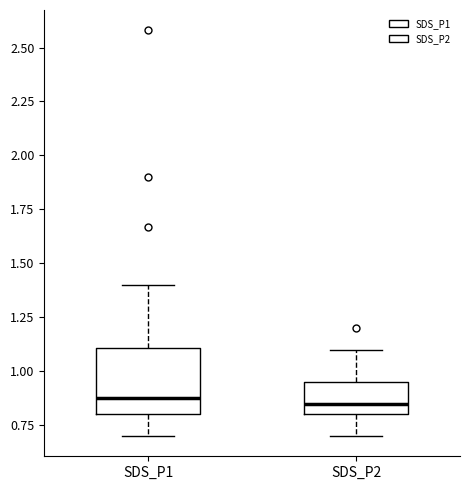

Reading left to right, read every box against the y-axis: the position of its median line, the range the box covers, and the ends of its whiskers. The values are not printed on the chart, so give them approximately, as read against the axis.

SDS_P1: median 0.90, box 0.80 to 1.10, whiskers 0.70 to 1.40
SDS_P2: median 0.85, box 0.80 to 0.95, whiskers 0.70 to 1.10